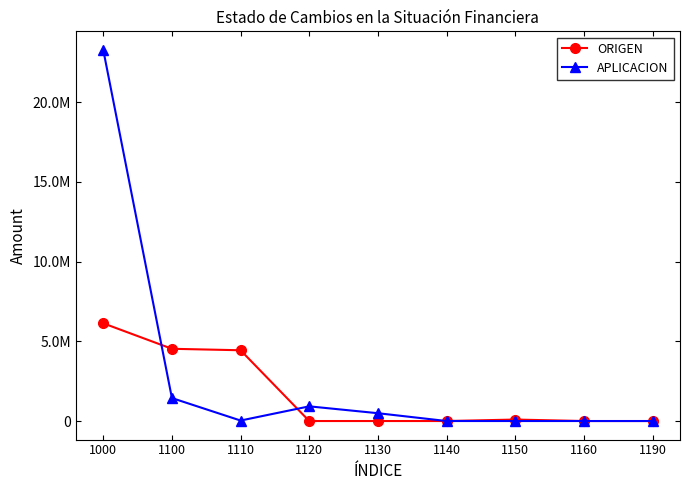

Is this an area chart (filled region under the line)?

No